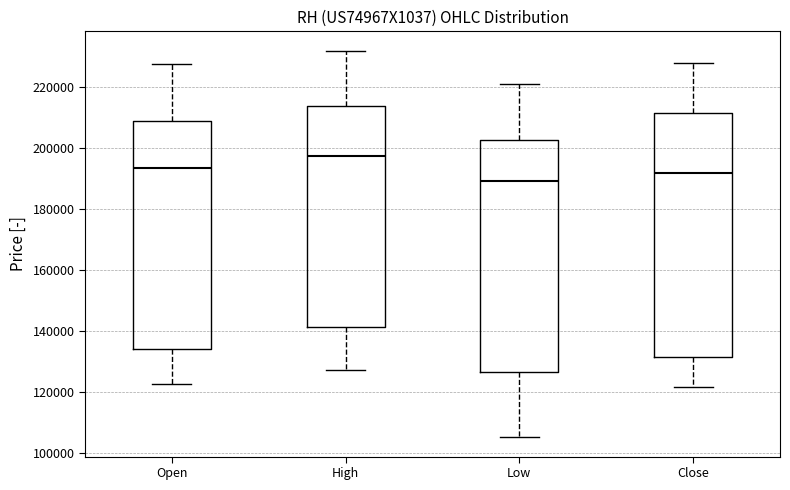

Comparing the boxes themselves (not the whiskers), which one is the tallest?

Close